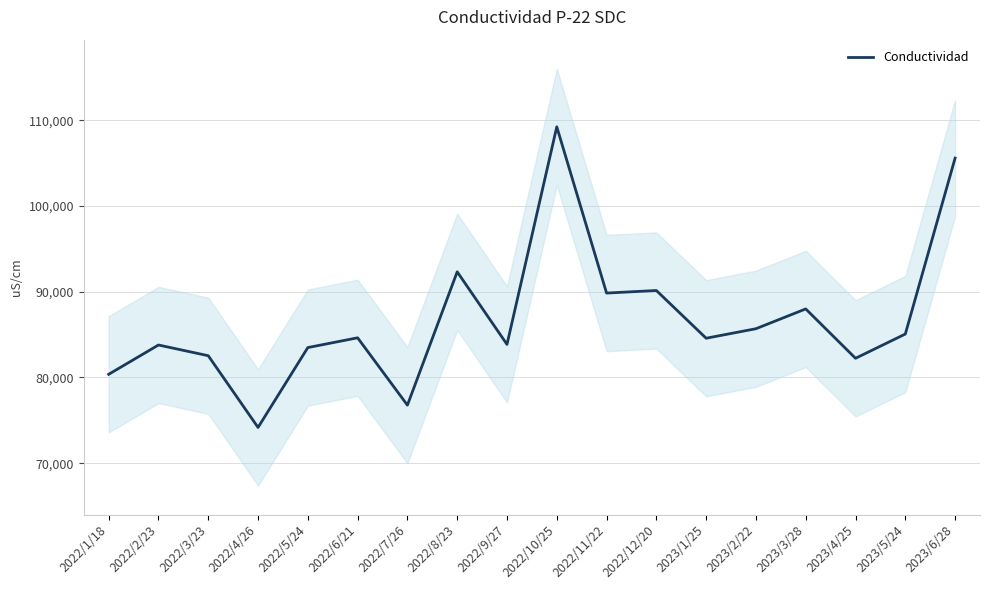

At which category does the data reach its first local peak?

2022/2/23